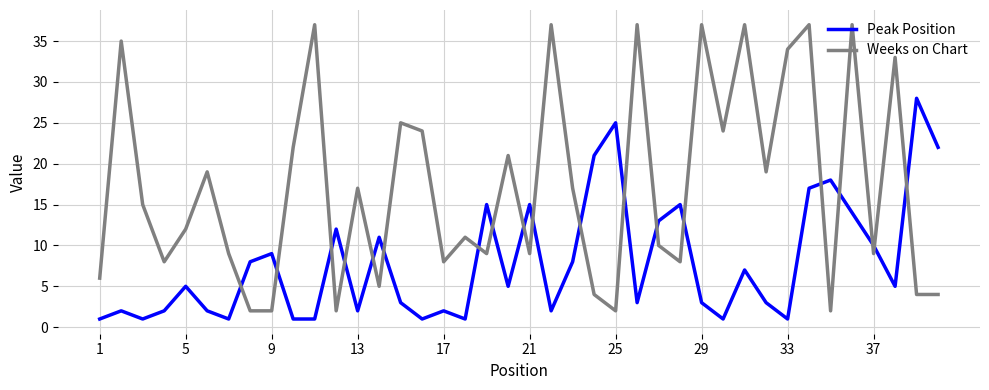

Rank the series by their average value, from lowest to highest.

Peak Position, Weeks on Chart